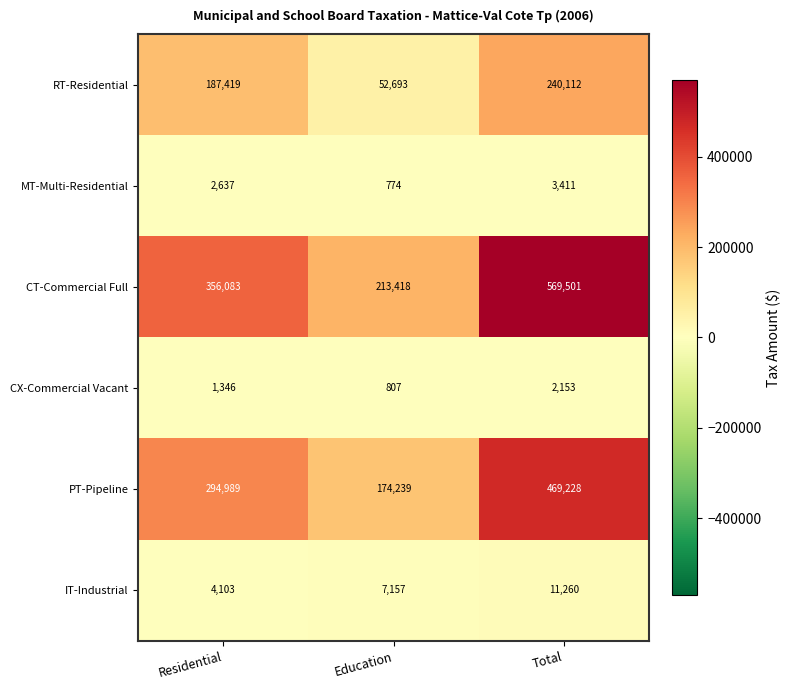

Read the IT-Industrial value at Education.

7157